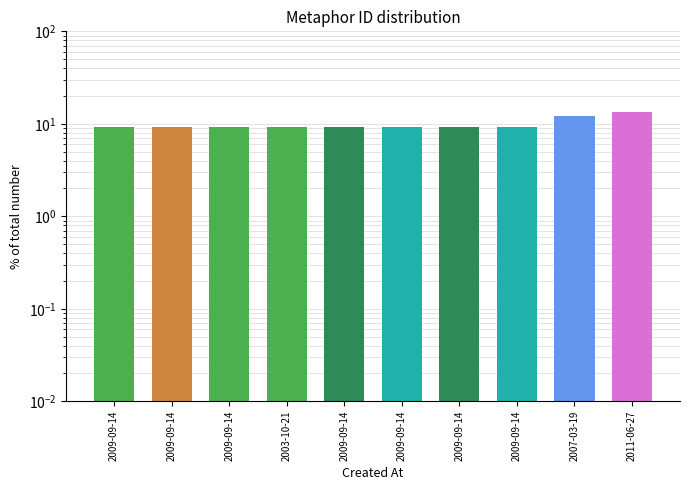

Rank the categories by value from lowest to highest.

2009-09-14, 2009-09-14, 2009-09-14, 2003-10-21, 2009-09-14, 2009-09-14, 2009-09-14, 2009-09-14, 2007-03-19, 2011-06-27